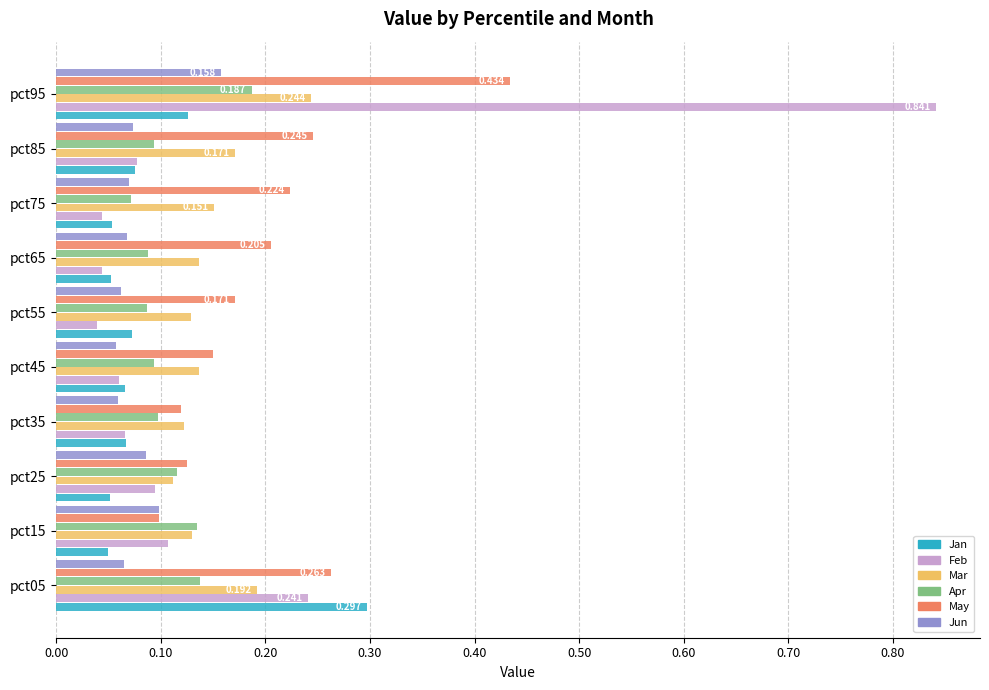

Which label corresponds to the largest value in the chart?

pct95